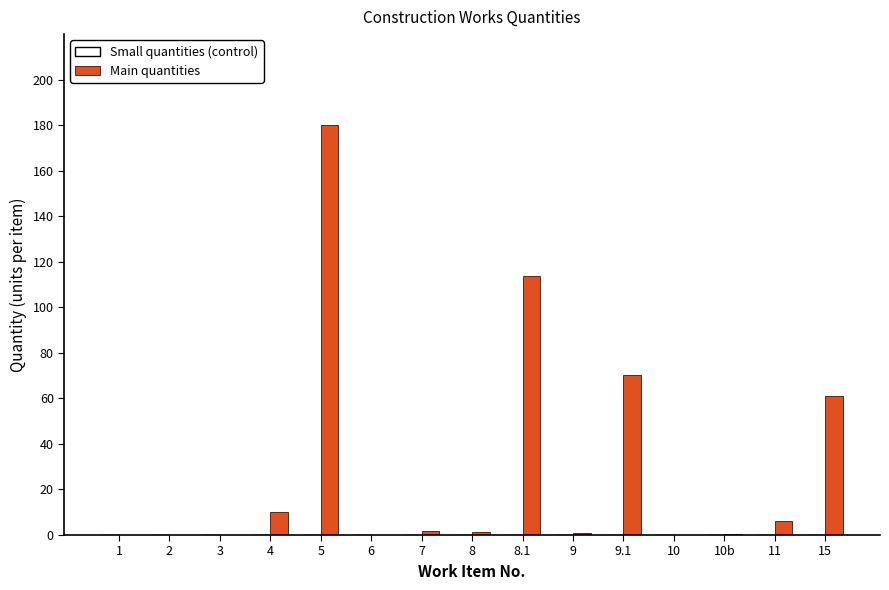

At which category does the chart reach its peak across all series?

5